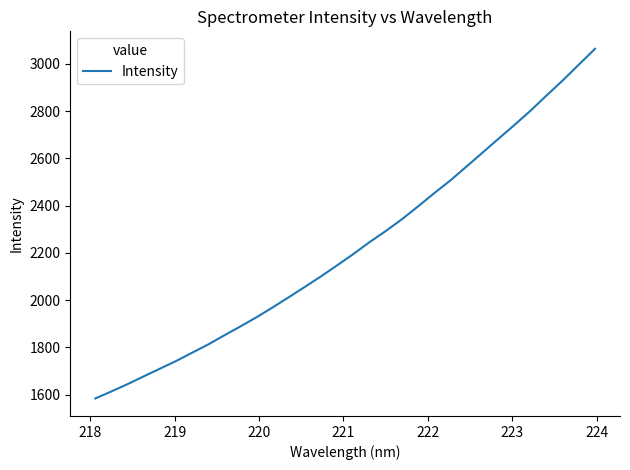

What is the greatest value displayed?

3064.0